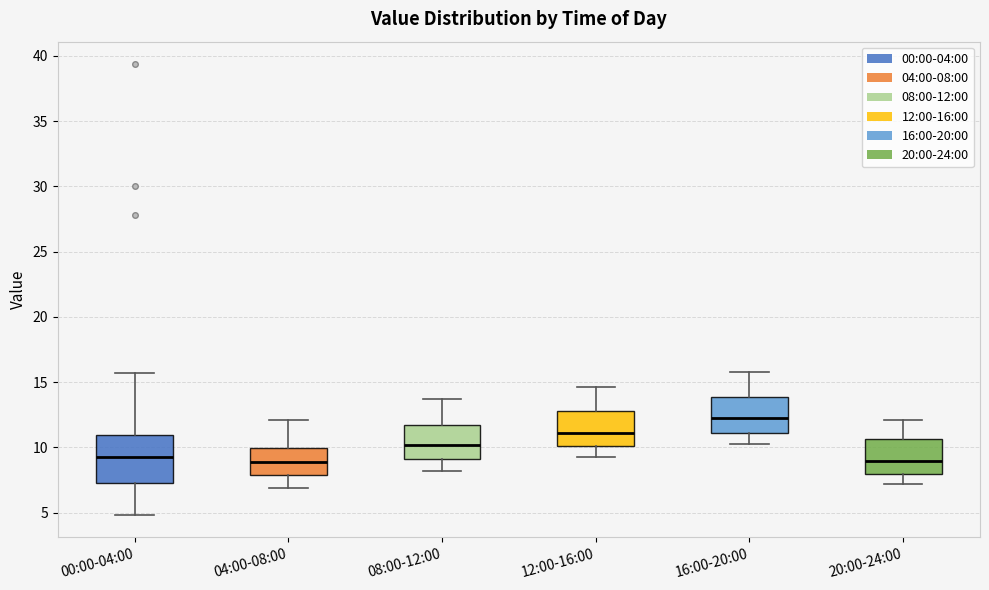

Comparing the boxes themselves (not the whiskers), which one is the tallest?

00:00-04:00